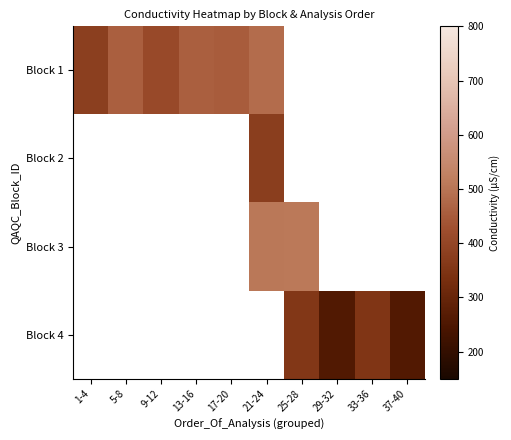

What value does the Block 1 series have at 9-12?

410.2